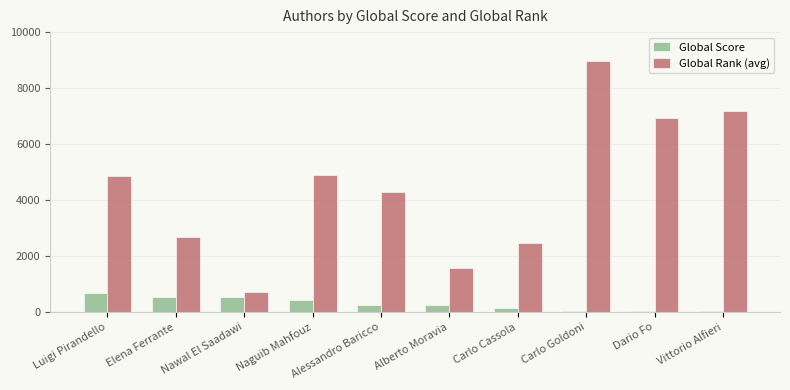

What value does the Global Rank (avg) series have at Luigi Pirandello?

4845.0